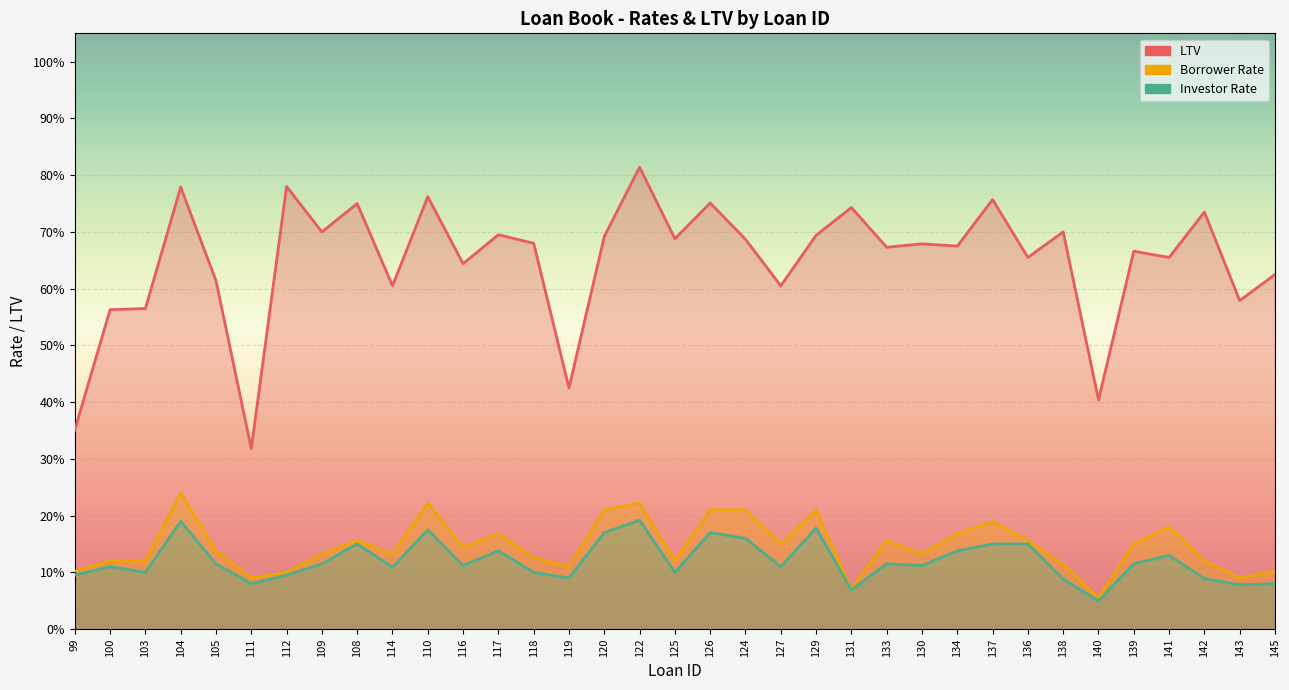

Reading right to left, extract all data points from this chart.

LTV: 0.6	0.6	0.7	0.7	0.7	0.4	0.7	0.7	0.8	0.7	0.7	0.7	0.7	0.7	0.6	0.7	0.8	0.7	0.8	0.7	0.4	0.7	0.7	0.6	0.8	0.6	0.8	0.7	0.8	0.3	0.6	0.8	0.6	0.6	0.4
Borrower Rate: 0.1	0.1	0.1	0.2	0.1	0.1	0.1	0.2	0.2	0.2	0.1	0.2	0.1	0.2	0.1	0.2	0.2	0.1	0.2	0.2	0.1	0.1	0.2	0.1	0.2	0.1	0.2	0.1	0.1	0.1	0.1	0.2	0.1	0.1	0.1
Investor Rate: 0.1	0.1	0.1	0.1	0.1	0.1	0.1	0.1	0.1	0.1	0.1	0.1	0.1	0.2	0.1	0.2	0.2	0.1	0.2	0.2	0.1	0.1	0.1	0.1	0.2	0.1	0.1	0.1	0.1	0.1	0.1	0.2	0.1	0.1	0.1